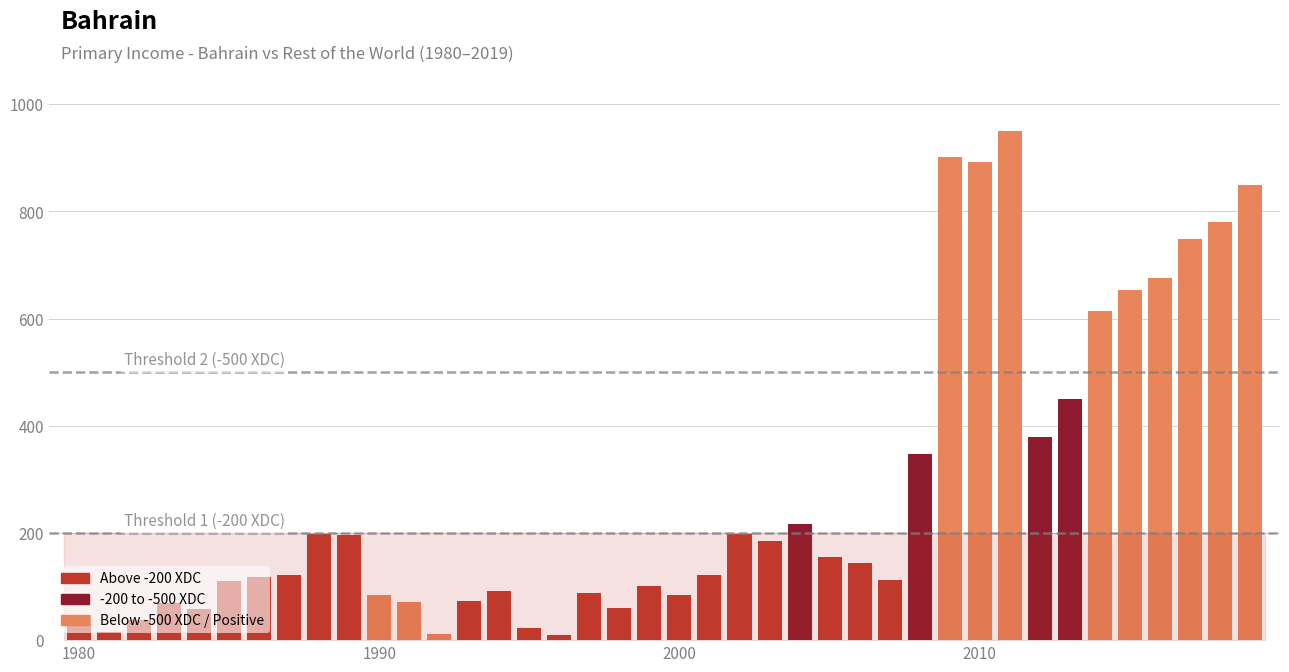

Is it true that the value at 1982 is -56.8?

False